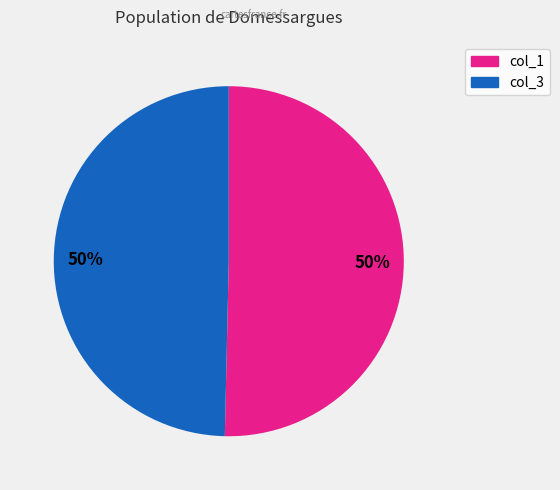

To the nearest percent, what is the average slice percentage?

50%